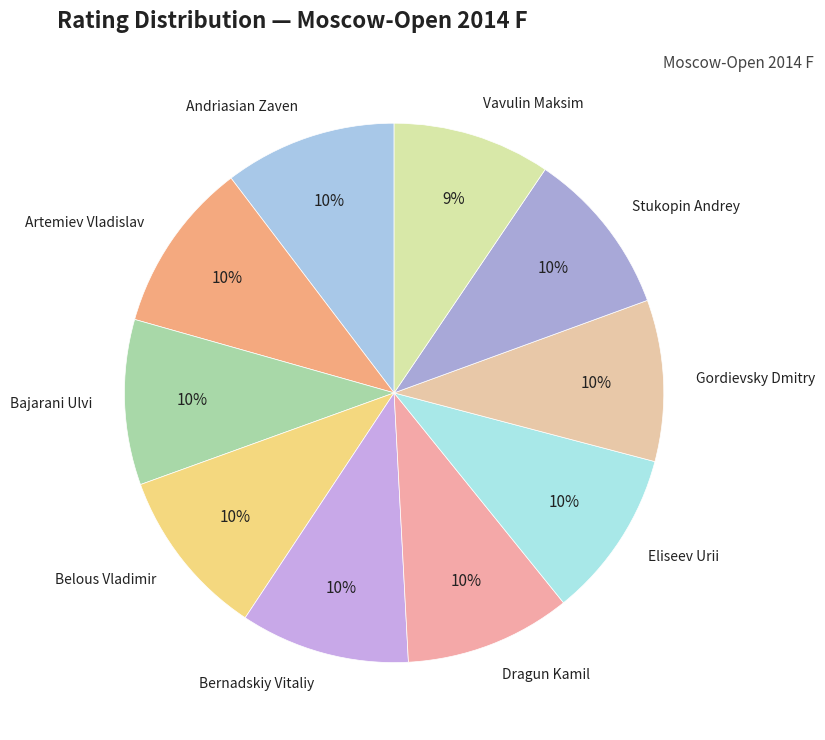

Is there any slice that represents more than half of the pie?

No